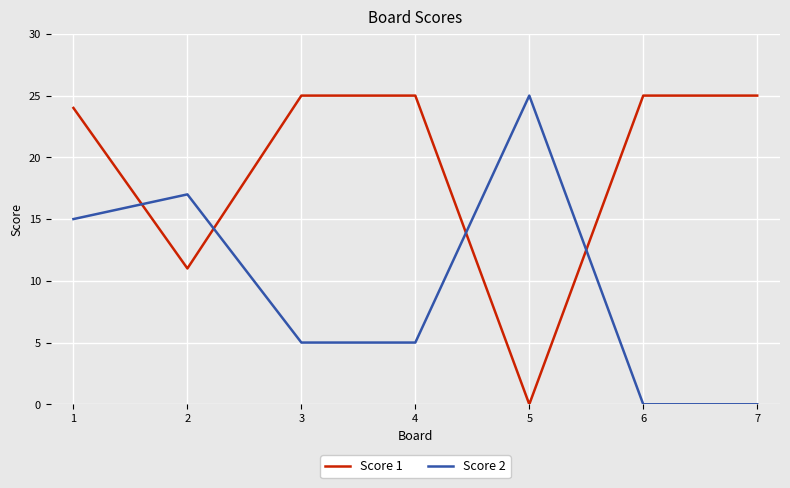

At which category is the sum across all series the highest?

1